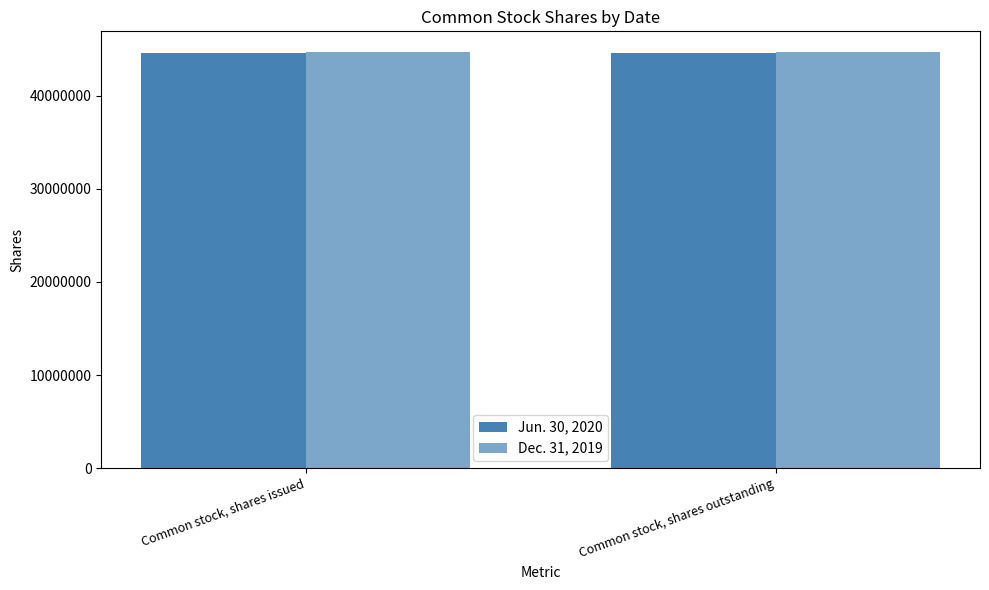

At which label is Dec. 31, 2019 closest to 44670743?

Common stock, shares issued